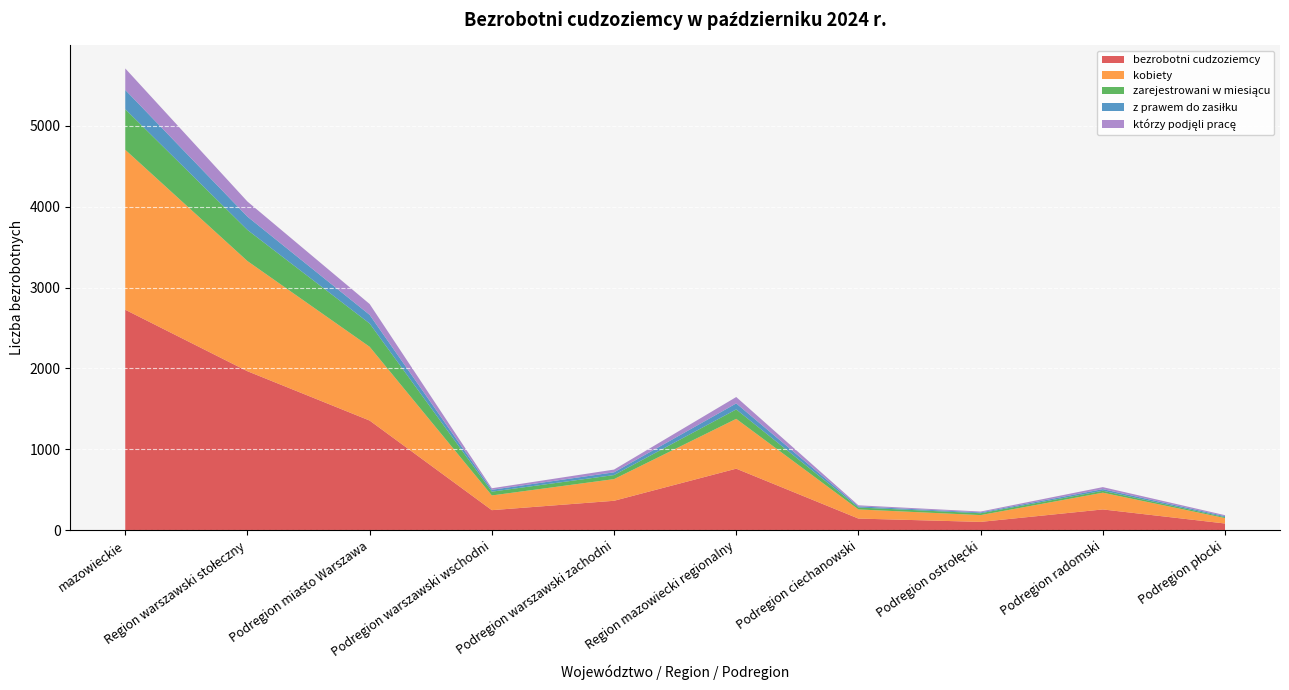

Reading left to right, what are all the values shown in this chart?

bezrobotni cudzoziemcy: mazowieckie=2725	Region warszawski stołeczny=1965	Podregion miasto Warszawa=1355	Podregion warszawski wschodni=247	Podregion warszawski zachodni=363	Region mazowiecki regionalny=760	Podregion ciechanowski=143	Podregion ostrołęcki=102	Podregion radomski=256	Podregion płocki=82
kobiety: mazowieckie=1978	Region warszawski stołeczny=1362	Podregion miasto Warszawa=912	Podregion warszawski wschodni=182	Podregion warszawski zachodni=268	Region mazowiecki regionalny=616	Podregion ciechanowski=113	Podregion ostrołęcki=84	Podregion radomski=207	Podregion płocki=67
zarejestrowani w miesiącu: mazowieckie=502	Region warszawski stołeczny=385	Podregion miasto Warszawa=288	Podregion warszawski wschodni=47	Podregion warszawski zachodni=50	Region mazowiecki regionalny=117	Podregion ciechanowski=24	Podregion ostrołęcki=23	Podregion radomski=24	Podregion płocki=12
z prawem do zasiłku: mazowieckie=238	Region warszawski stołeczny=164	Podregion miasto Warszawa=107	Podregion warszawski wschodni=23	Podregion warszawski zachodni=34	Region mazowiecki regionalny=74	Podregion ciechanowski=14	Podregion ostrołęcki=10	Podregion radomski=20	Podregion płocki=12
którzy podjęli pracę: mazowieckie=266	Region warszawski stołeczny=187	Podregion miasto Warszawa=134	Podregion warszawski wschodni=19	Podregion warszawski zachodni=34	Region mazowiecki regionalny=79	Podregion ciechanowski=13	Podregion ostrołęcki=11	Podregion radomski=25	Podregion płocki=12